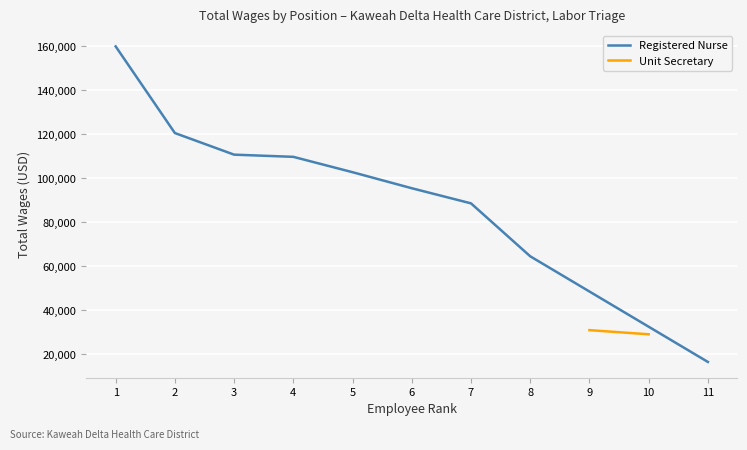

The value of Registered Nurse at 6 is 33428. True or false?

False